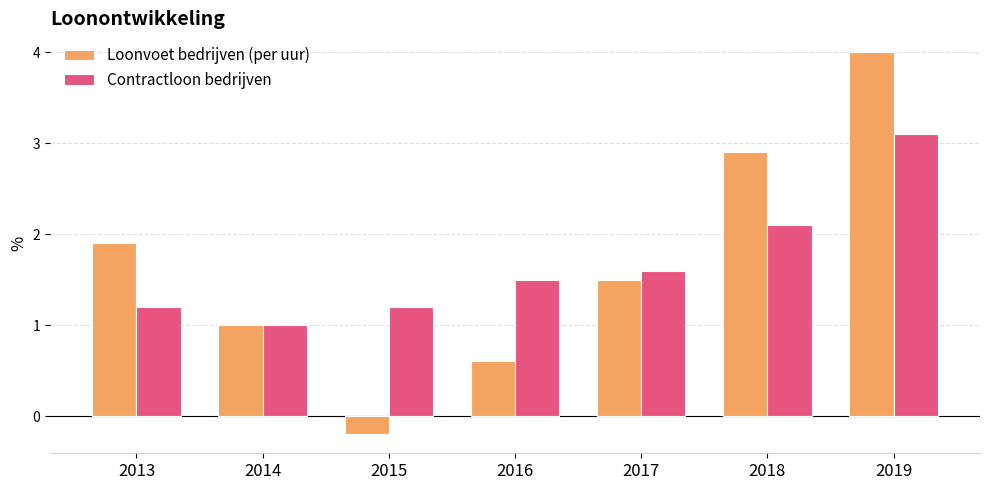

How many values in the Contractloon bedrijven series exceed 1?

6